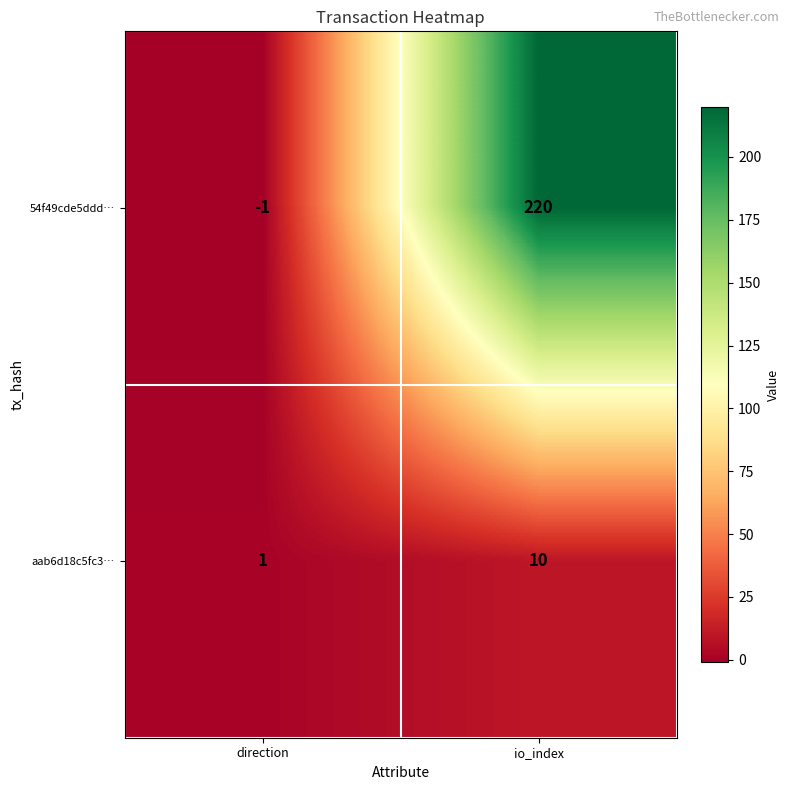

The 54f49cde5ddd… series shows 220 at io_index. True or false?

True